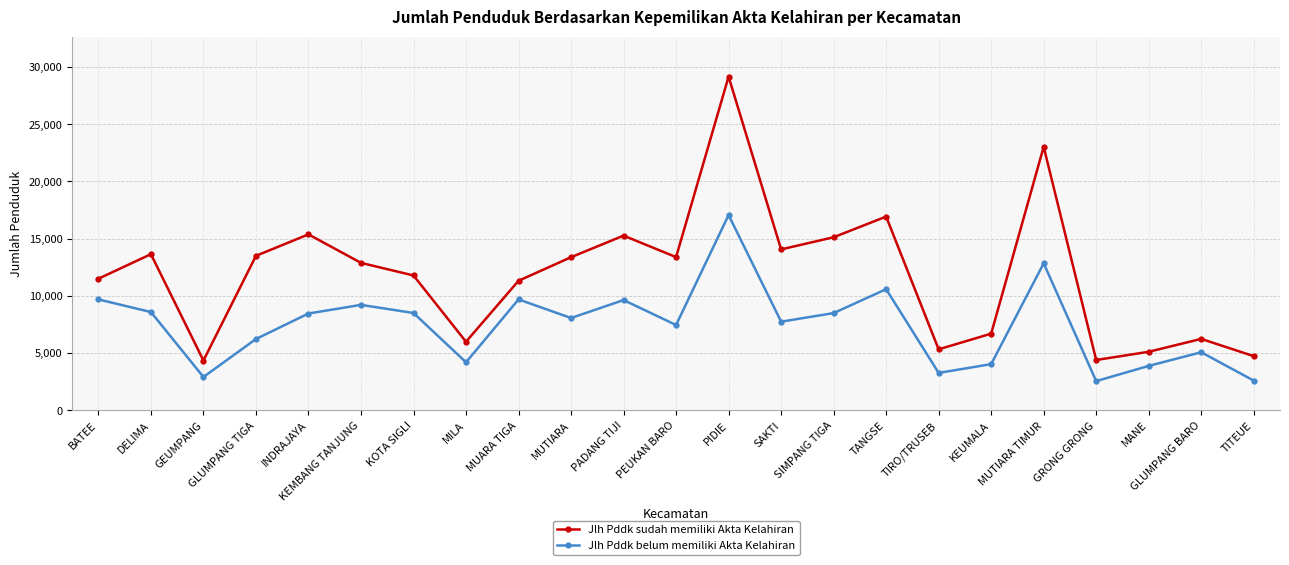

What value does the Jlh Pddk belum memiliki Akta Kelahiran series have at GLUMPANG BARO?

5077